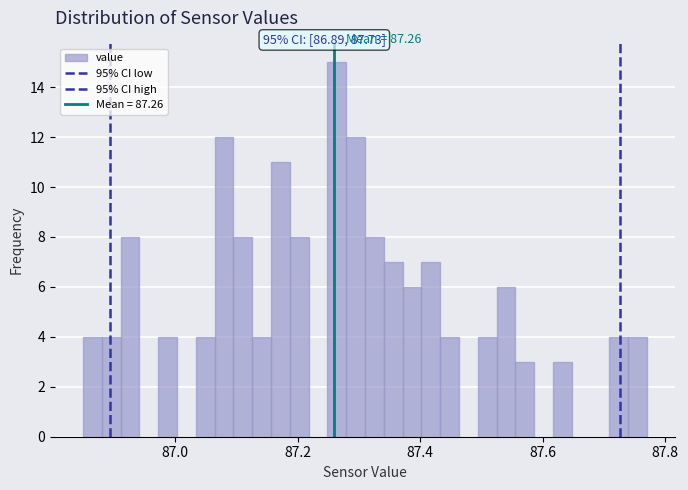

Around what value on the x-axis is the tallest bar? Give the approximate position of its centre, as read against the axis.

87.26